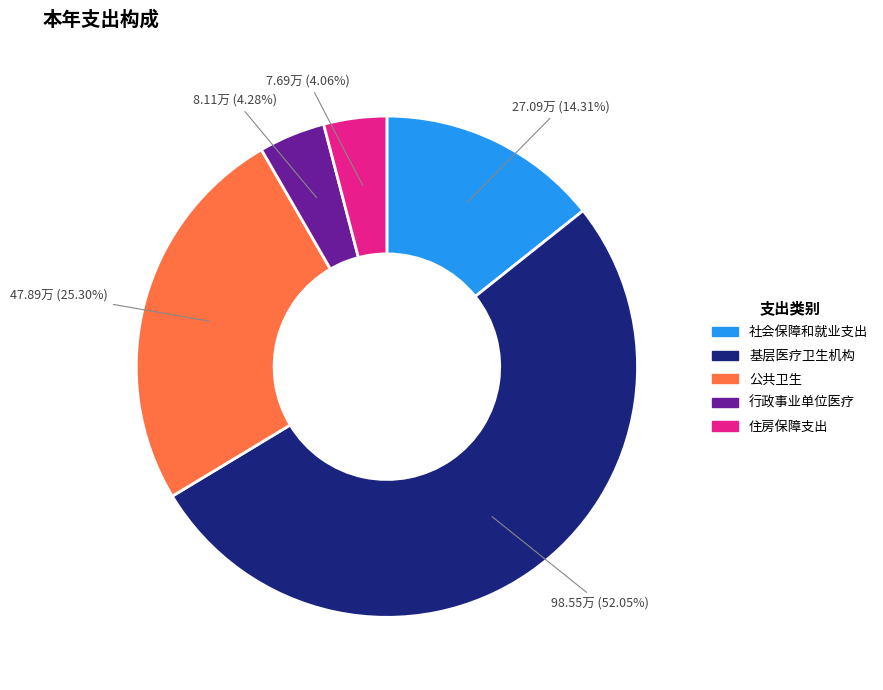

Which slice represents more than half of the pie?

基层医疗卫生机构